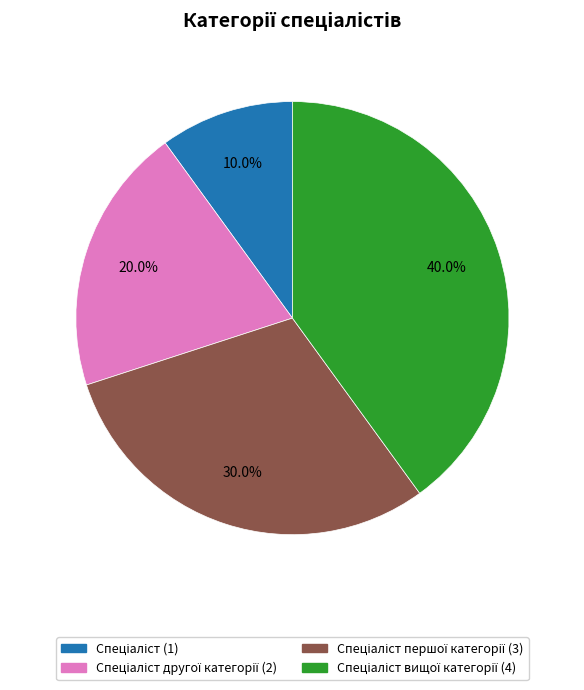

Does any single category account for the majority?

No